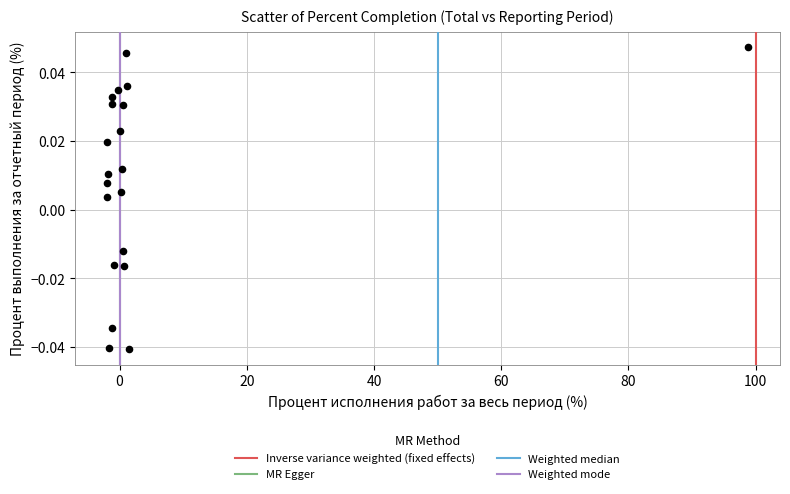

What is the range of X values (max minus min)?

100.8